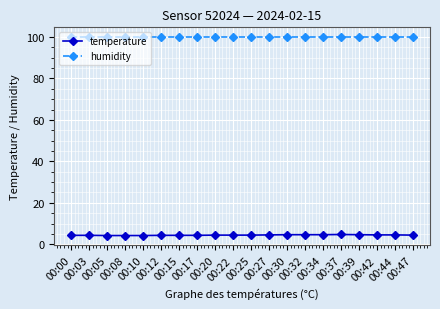

Which series has the largest total across all categories?

humidity